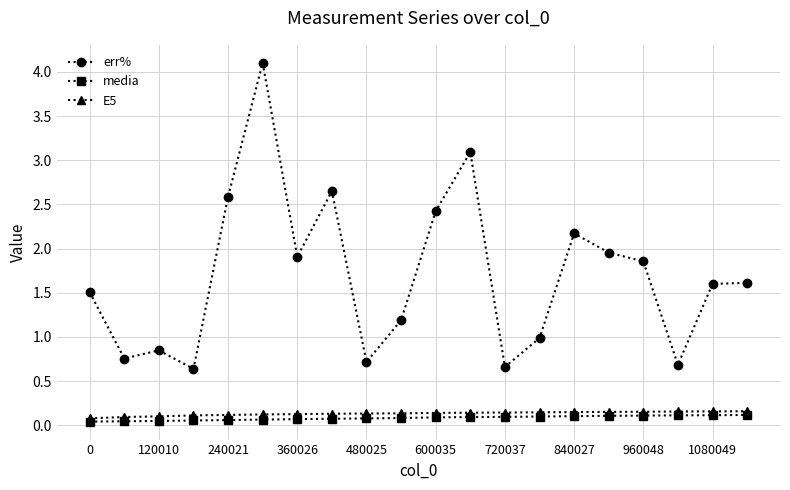

Which series has the largest total across all categories?

err%